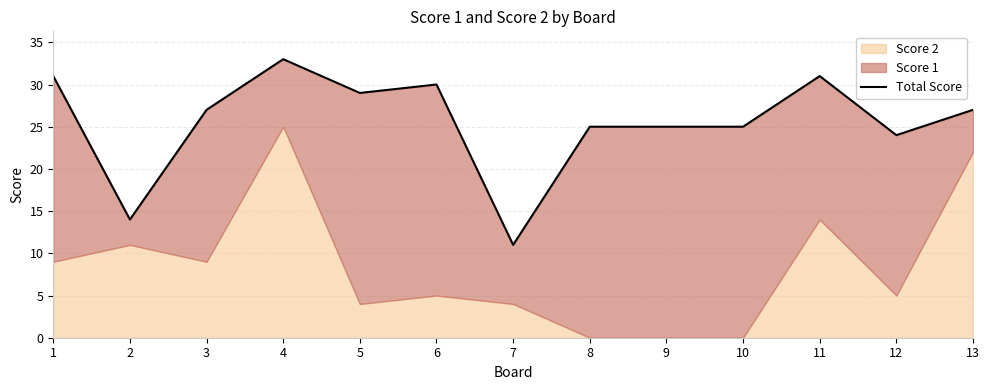

Which category has the lowest value across all series?

7